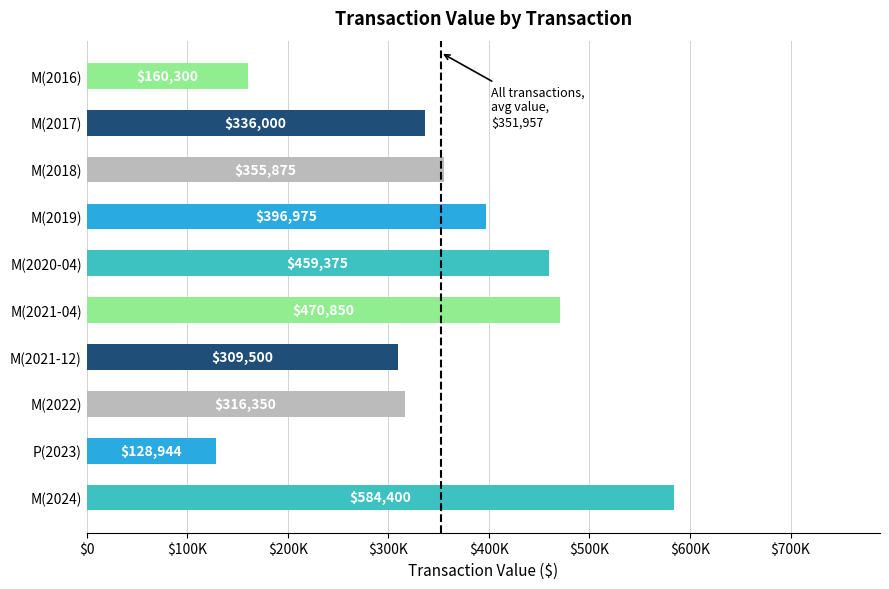

What is the average value?

351857